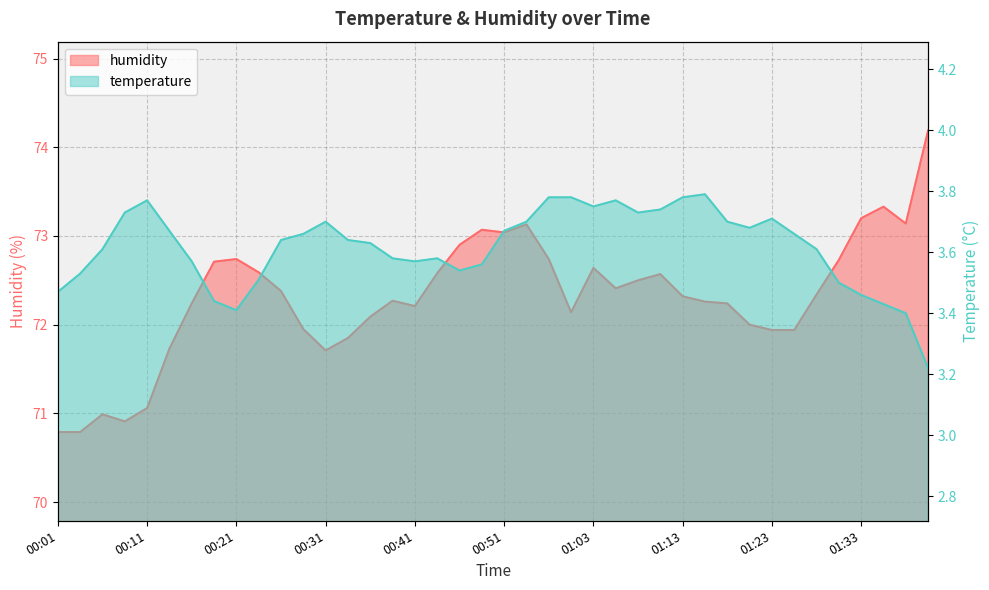

Read the humidity value at 00:21.

72.7